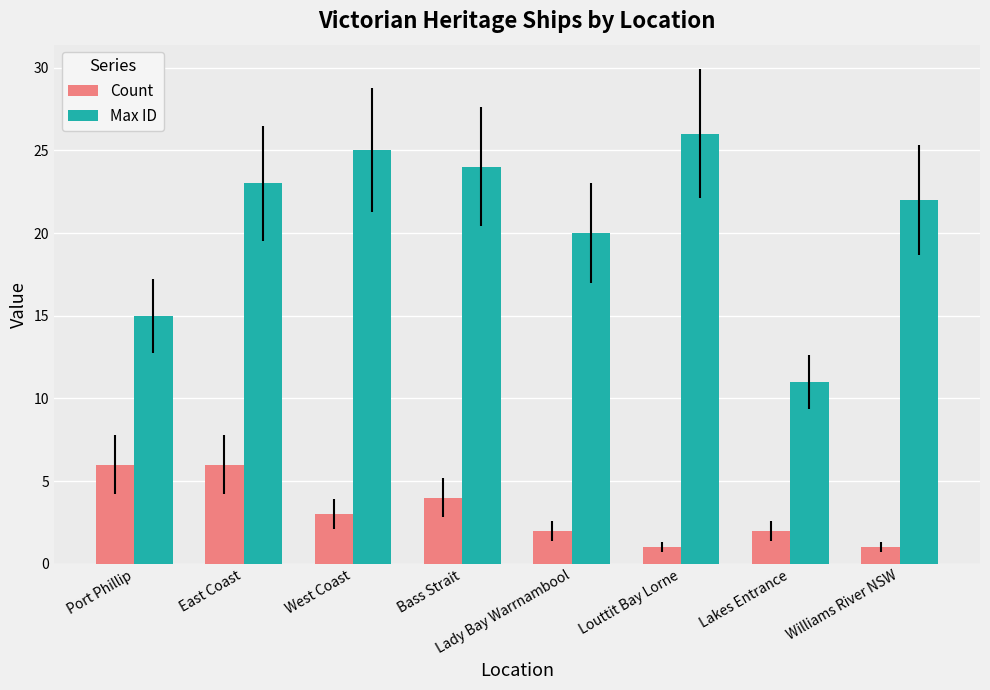

How many groups of bars are there?

8